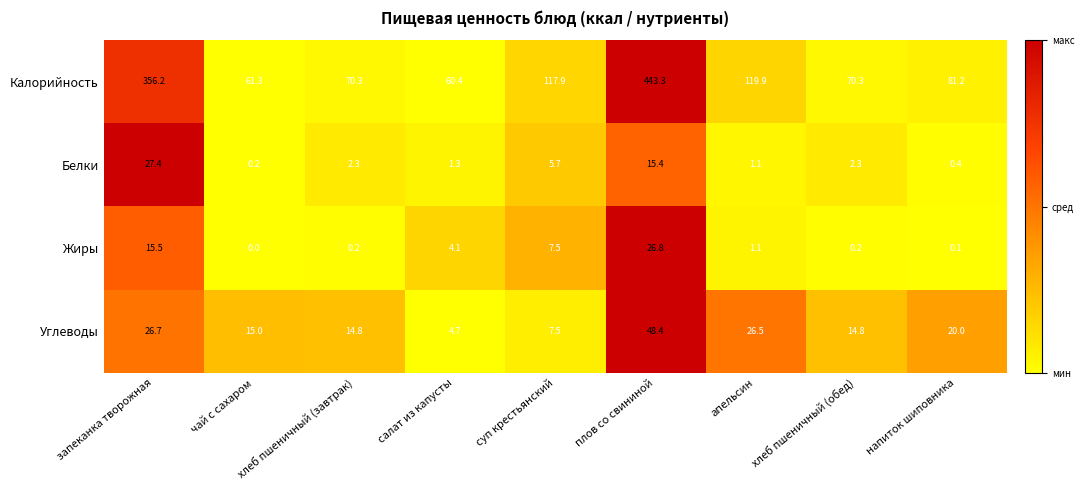

What is the greatest value displayed?

443.3